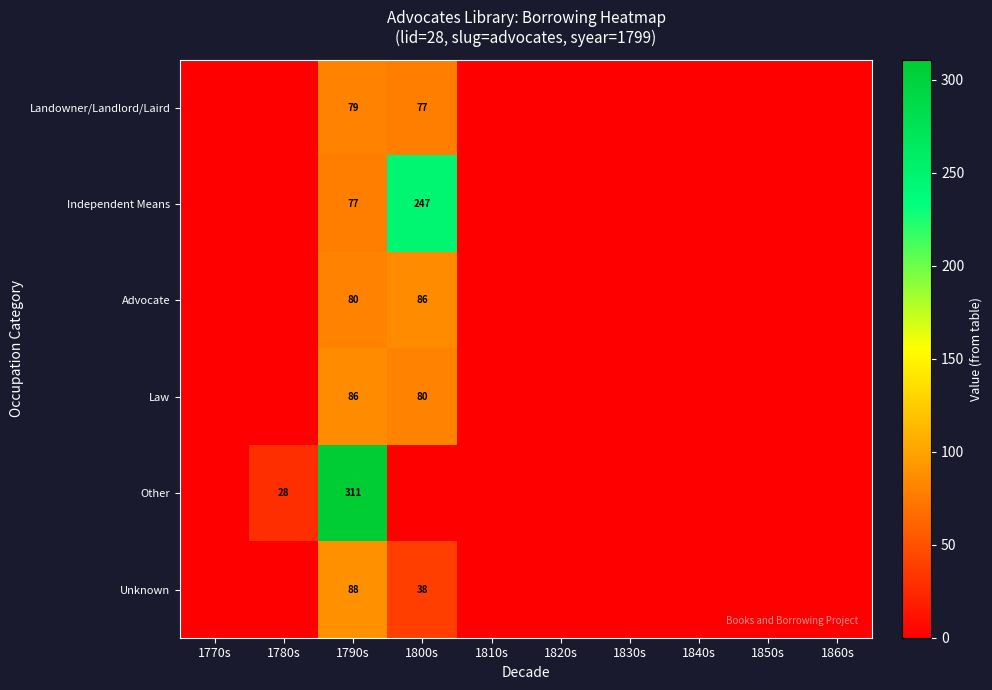

Rank the series at 1790s from lowest to highest value.

Independent Means, Landowner/Landlord/Laird, Advocate, Law, Unknown, Other